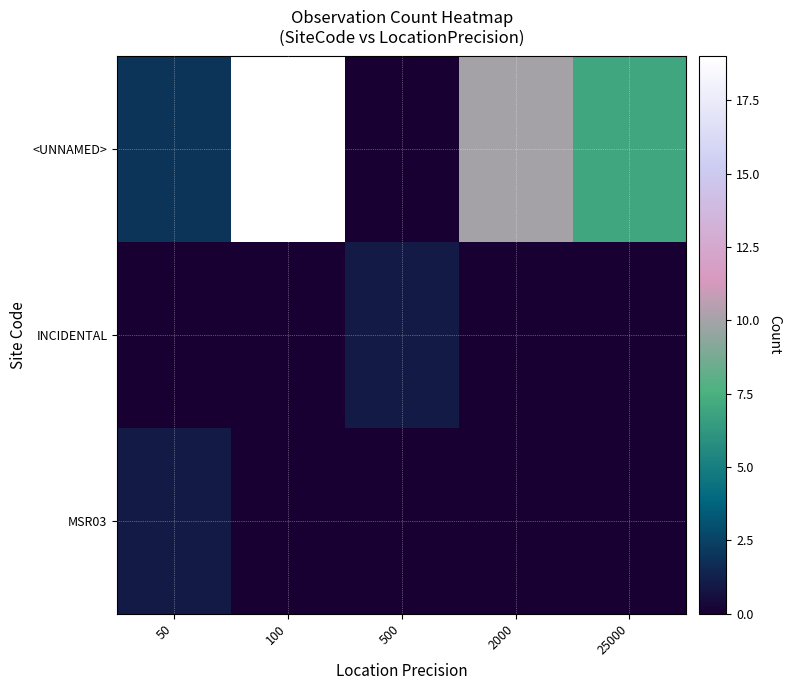

Reading left to right, list all the values displayed in this chart.

<UNNAMED>: 50=2	100=19	500=0	2000=10	25000=7
INCIDENTAL: 50=0	100=0	500=1	2000=0	25000=0
MSR03: 50=1	100=0	500=0	2000=0	25000=0